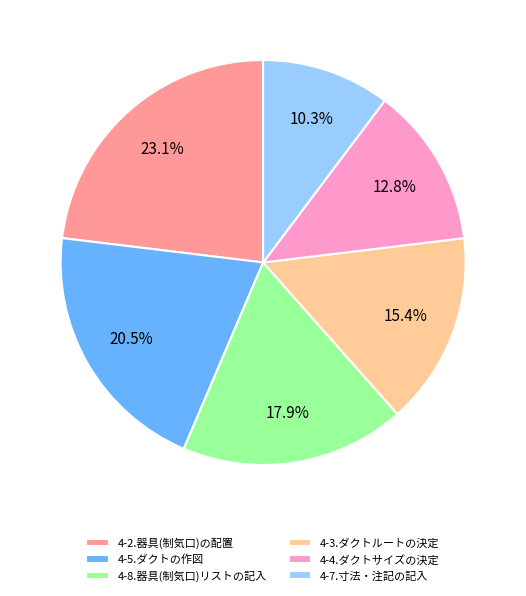

Approximately how many times larger is the value at 4-3.ダクトルートの決定 compared to 4-7.寸法・注記の記入?

1.5